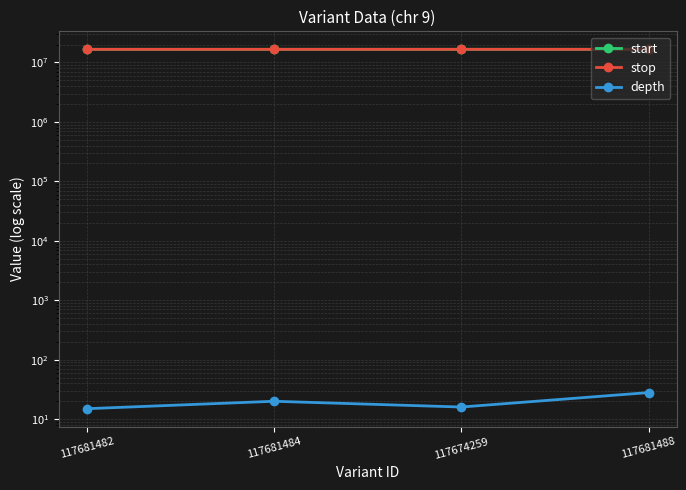

How many values in the depth series are below 20?

2